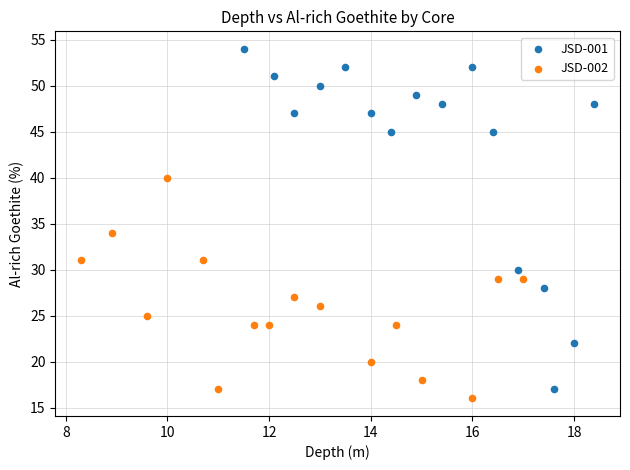

Which series has the widest spread of Y values?

JSD-001